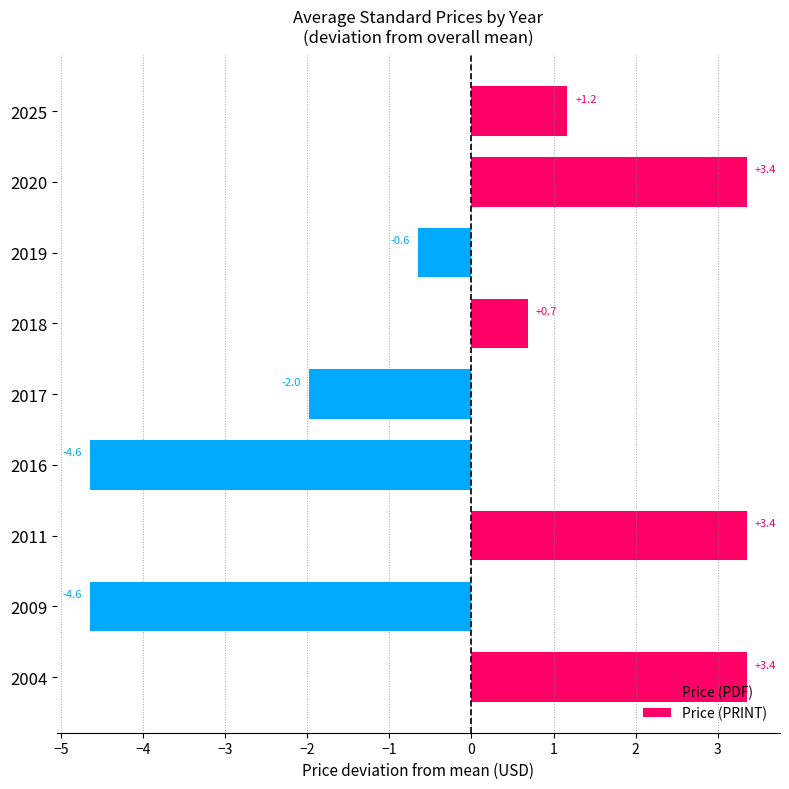

Reading left to right, transcribe all the data shown in this chart.

Price (PDF): 3.4	-4.6	3.4	-4.6	-2.0	0.7	-0.6	3.4	1.2
Price (PRINT): 3.4	-4.6	3.4	-4.6	-2.0	0.7	-0.6	3.4	1.2